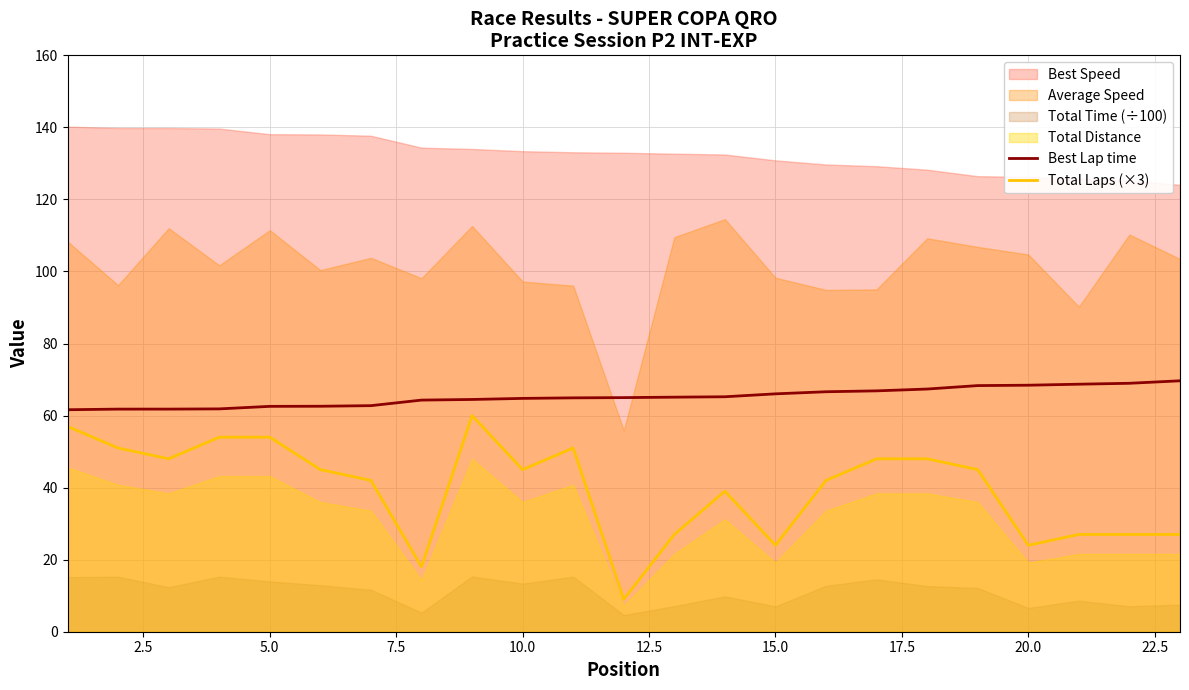

What is the minimum value for Total Laps (×3)?

9.0